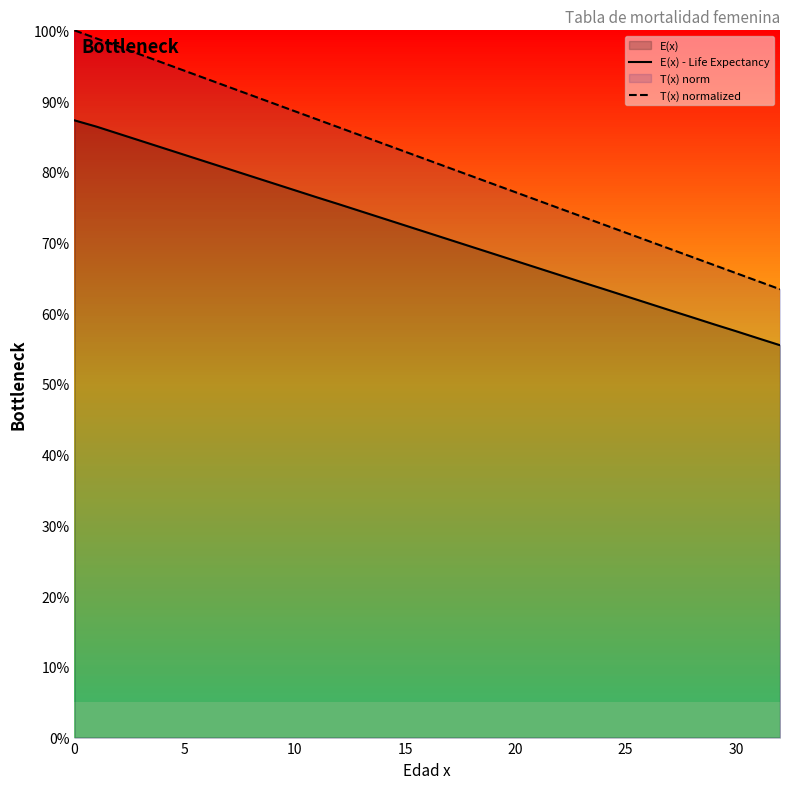

What is the difference between the maximum and minimum values in the E(x) - Life Expectancy series?

31.8